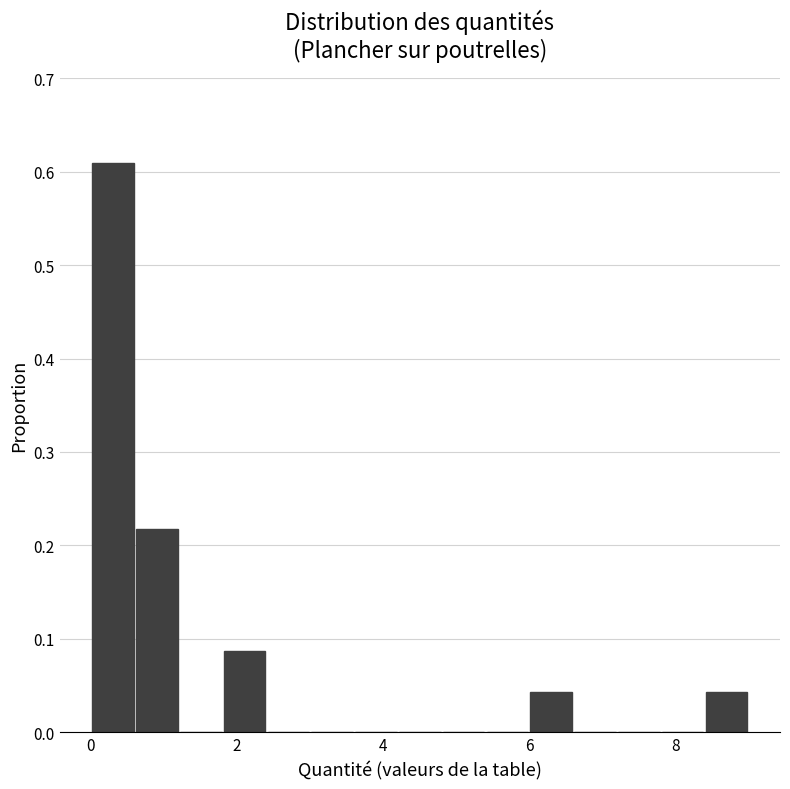

Around what value on the x-axis is the tallest bar? Give the approximate position of its centre, as read against the axis.

0.4